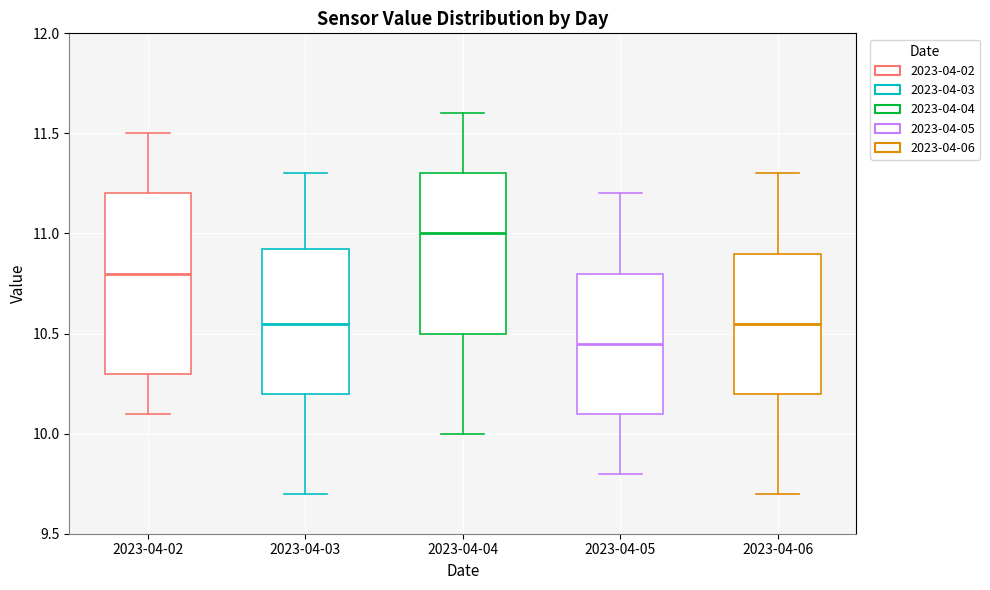

Reading left to right, transcribe this box plot: for each box, give where its median line is, the range the box spans, and where its two whiskers end, as read against the y-axis. The values are not printed on the chart, so give them approximately, as read against the axis.

2023-04-02: median 10.80, box 10.30 to 11.20, whiskers 10.10 to 11.50
2023-04-03: median 10.55, box 10.20 to 10.95, whiskers 9.70 to 11.30
2023-04-04: median 11.00, box 10.50 to 11.30, whiskers 10.00 to 11.60
2023-04-05: median 10.45, box 10.10 to 10.80, whiskers 9.80 to 11.20
2023-04-06: median 10.55, box 10.20 to 10.90, whiskers 9.70 to 11.30